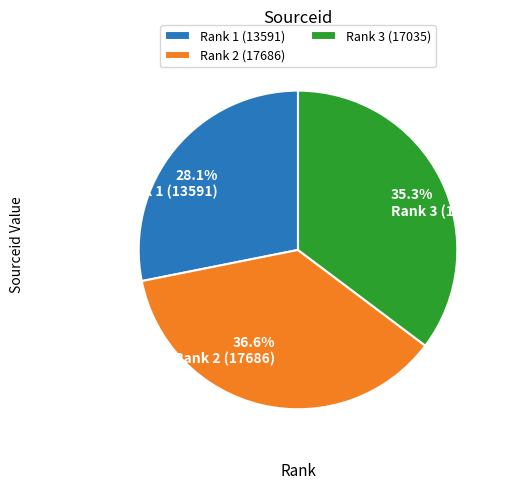

How many slices are in this pie chart?

3